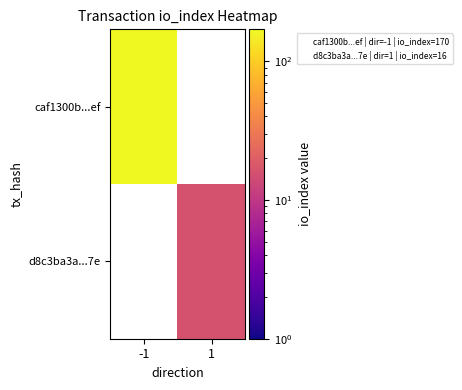

Is the value of caf1300b...ef at 1 greater than the value of d8c3ba3a...7e at 1?

No